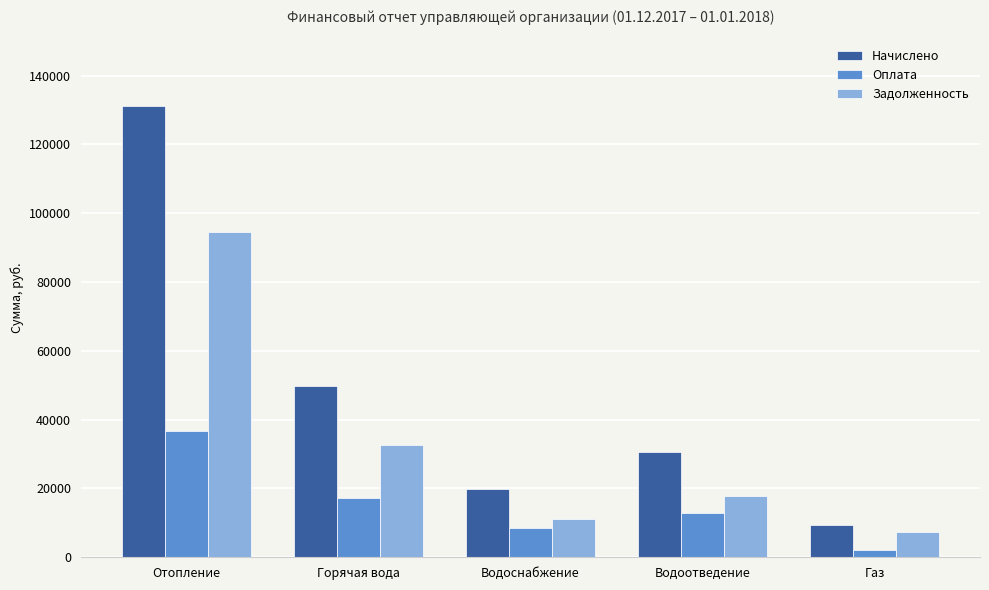

What is the sum of all Оплата values?

77411.4